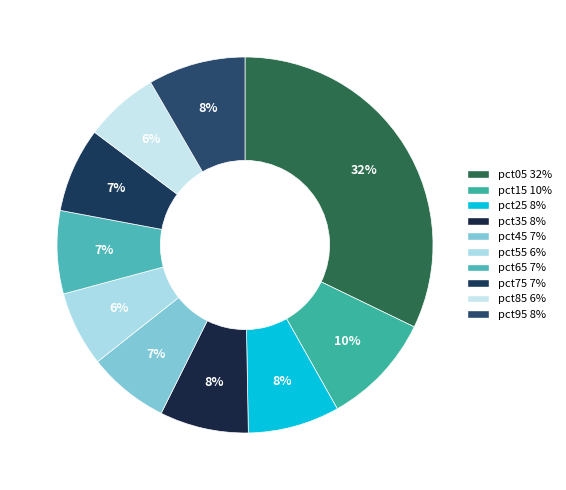

To the nearest percent, what percentage of the pie is pct25?

8%